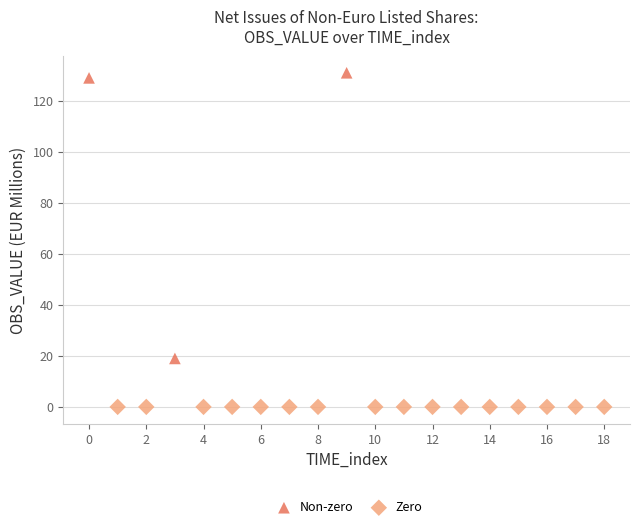

Which series reaches the minimum Y coordinate?

Zero